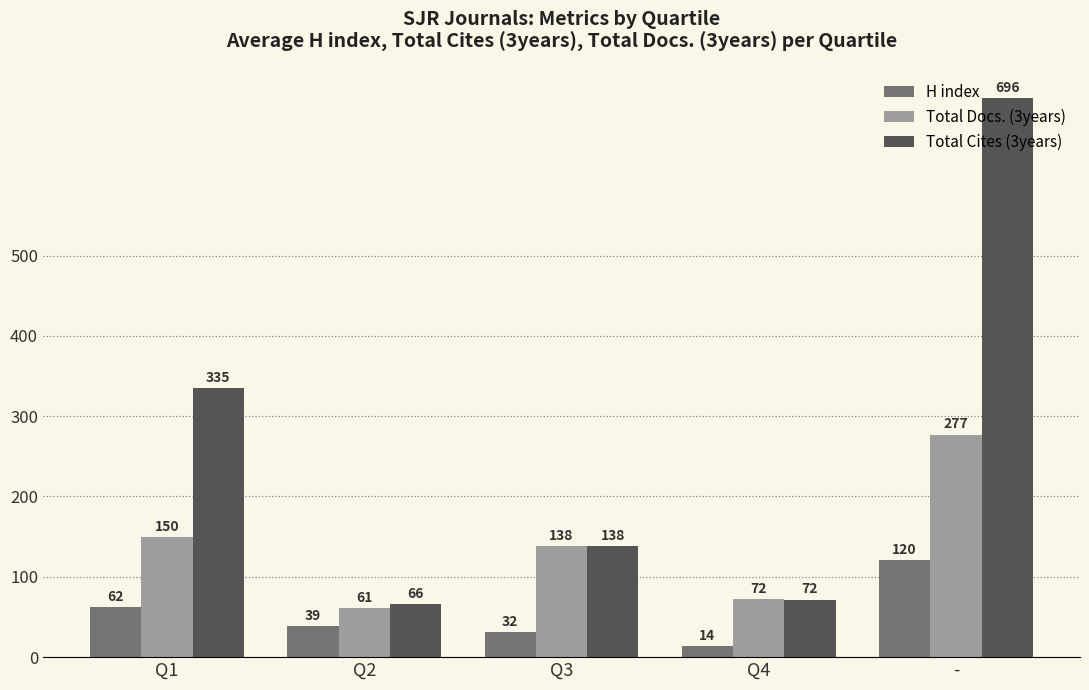

What is the smallest value displayed?

14.0